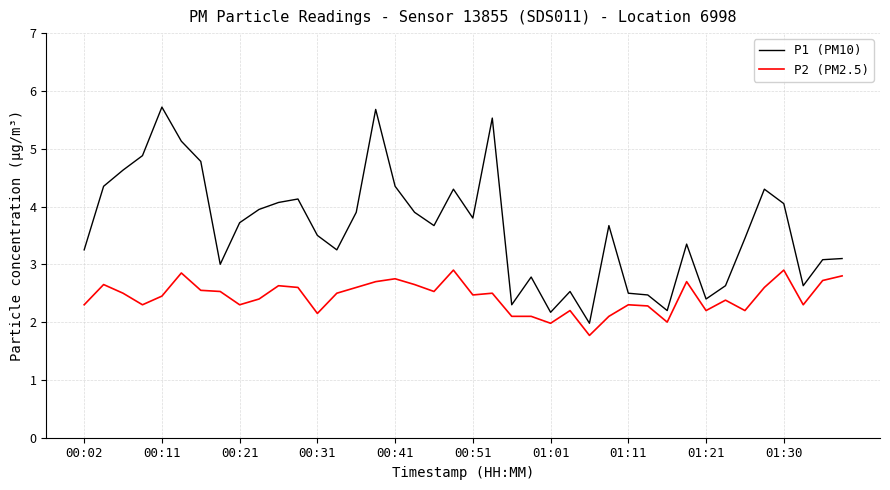

Which series has the largest total across all categories?

P1 (PM10)